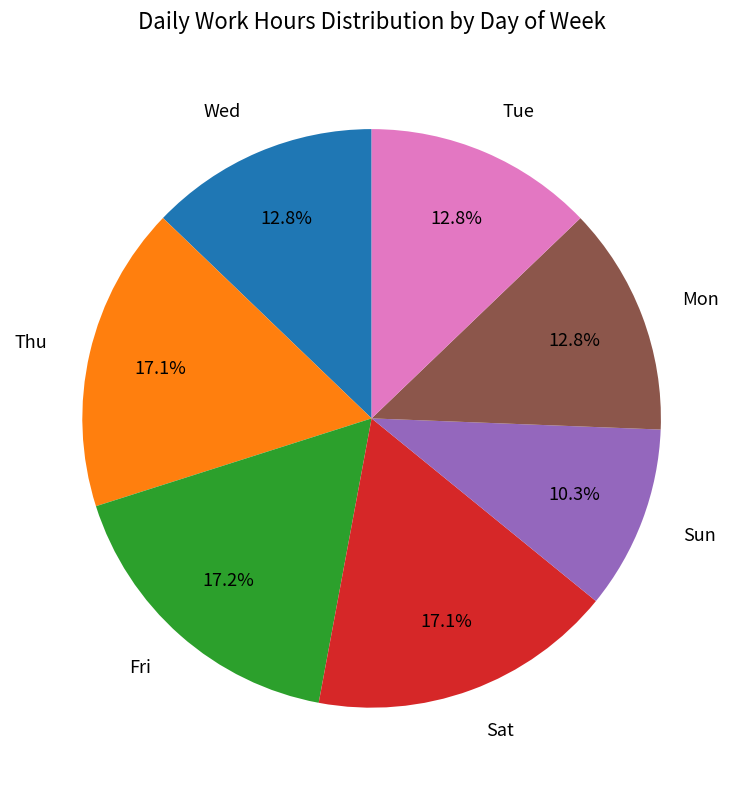

Does any single category account for the majority?

No